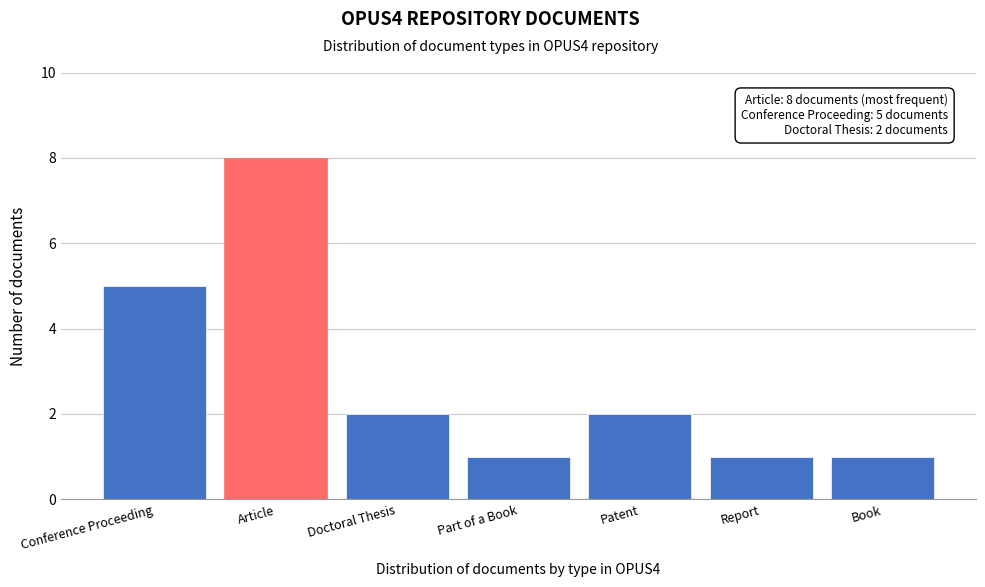

Reading right to left, what are all the values shown in this chart?

1	1	2	1	2	8	5